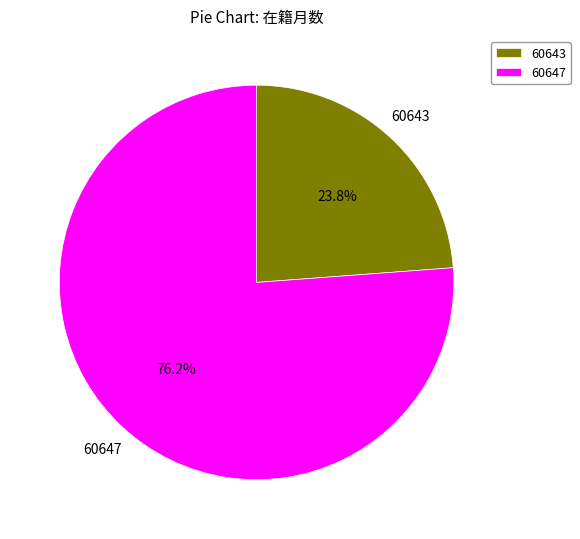

Which category accounts for the majority?

60647